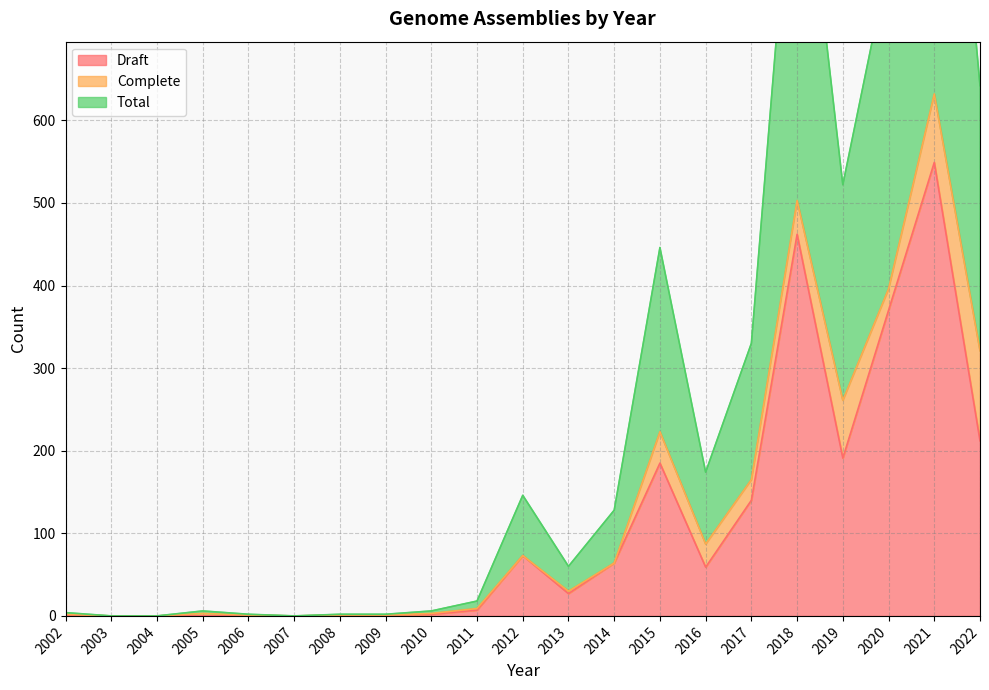

How many values in the Draft series are below 27?

10